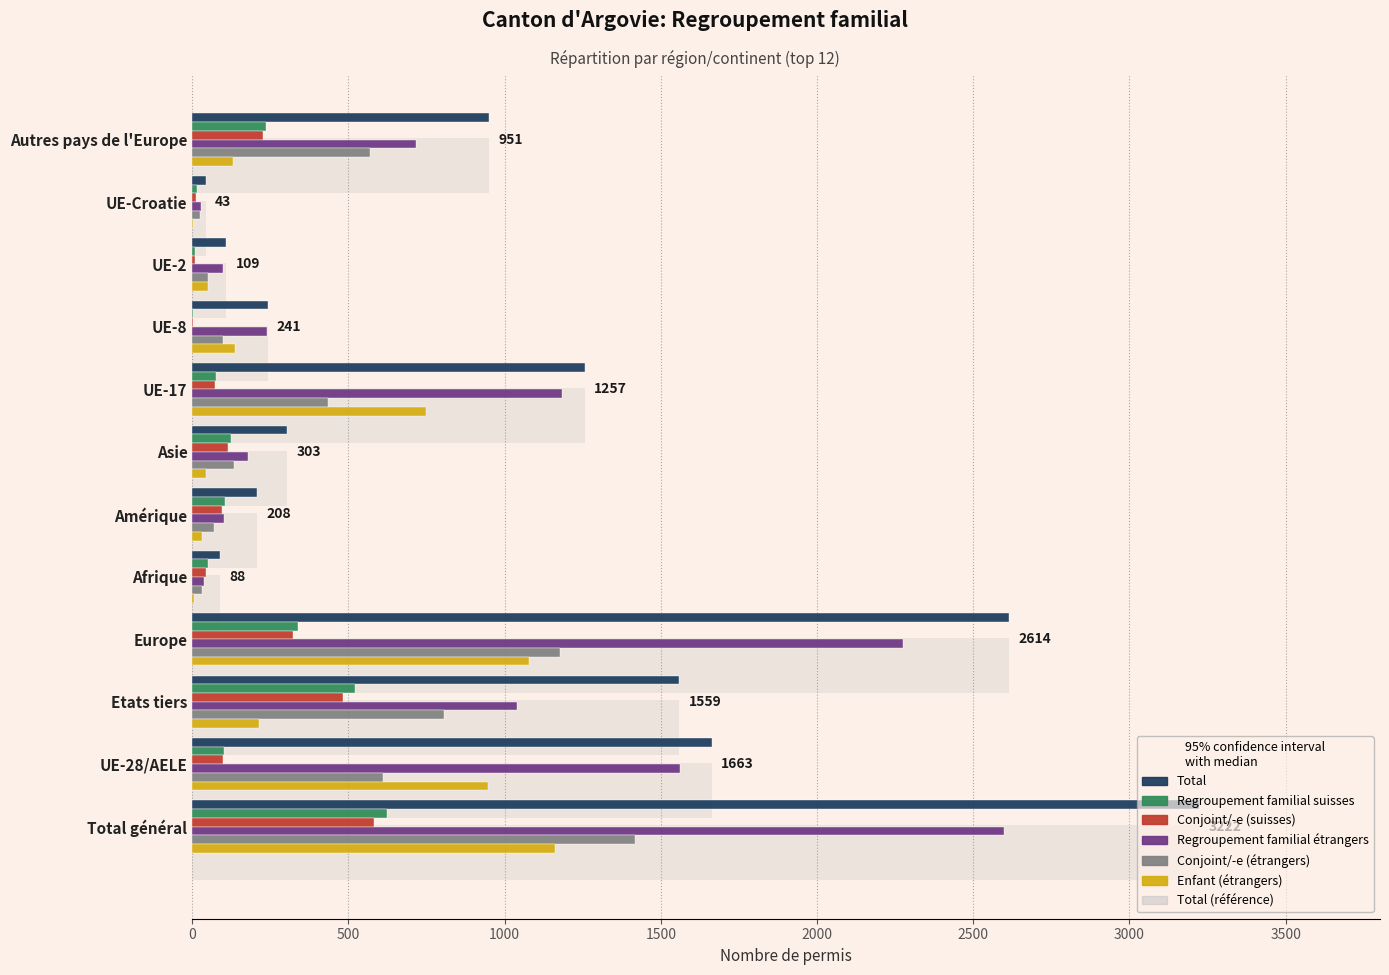

What position from the right is UE-2?

3